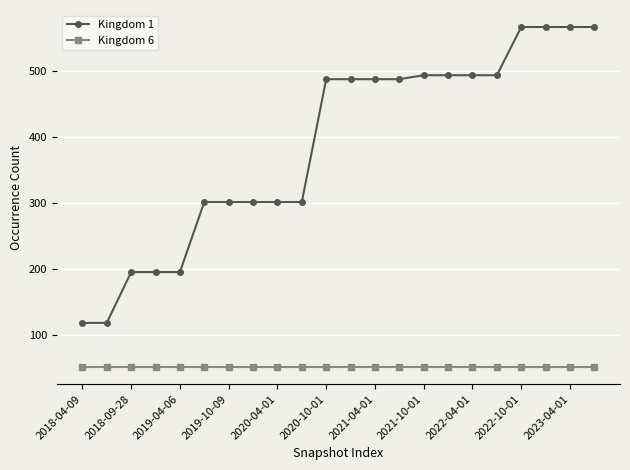

True or false: Kingdom 1 and Kingdom 6 intersect in this chart.

False